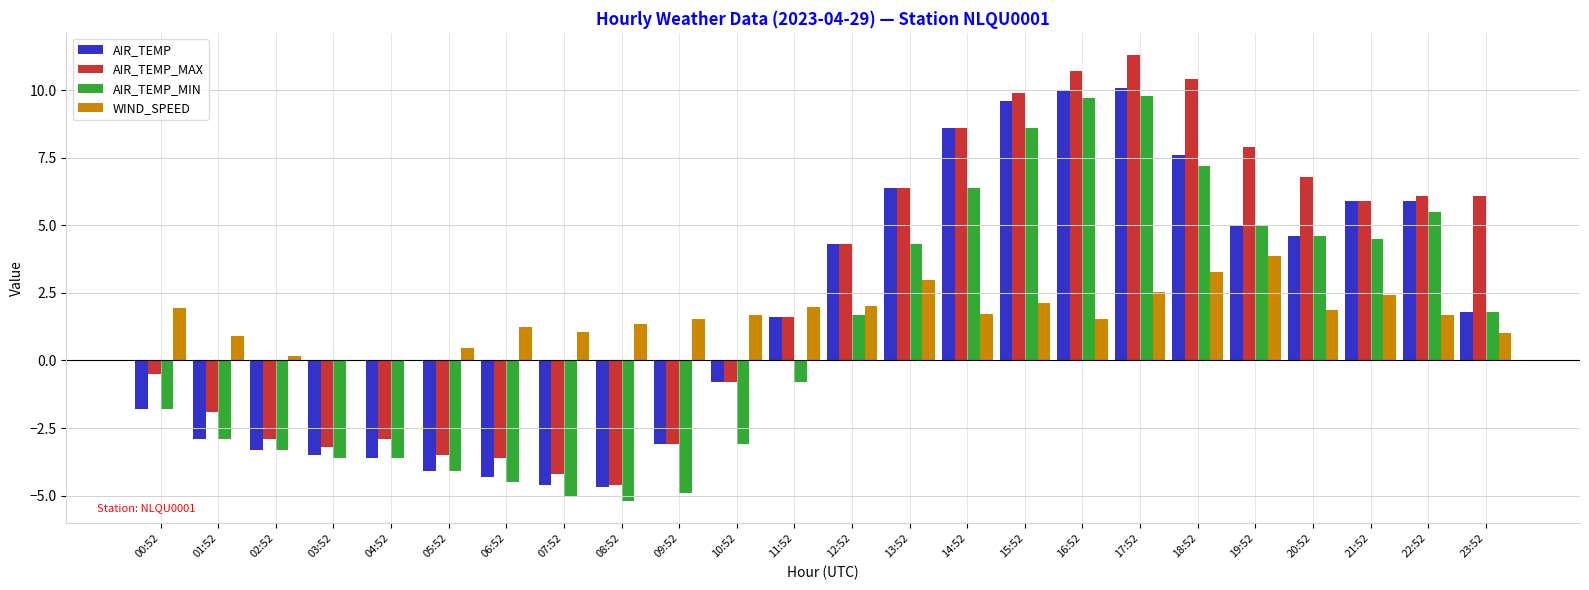

At which label does AIR_TEMP_MAX reach its peak?

17:52